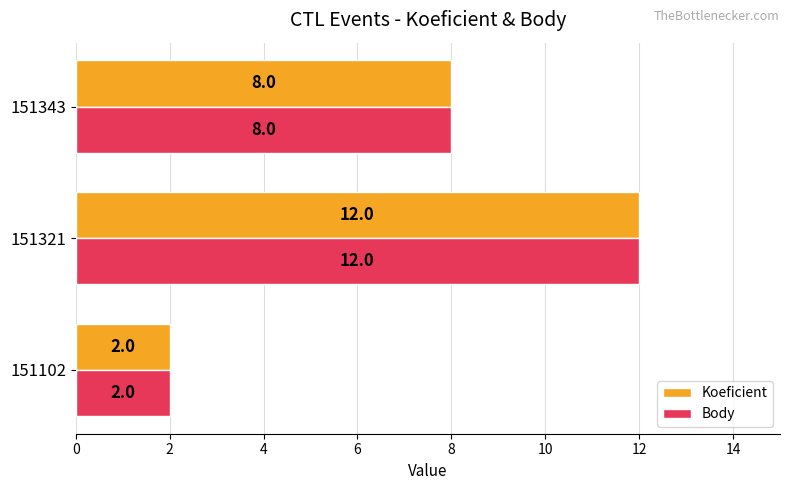

At which category does the chart reach its peak across all series?

151321